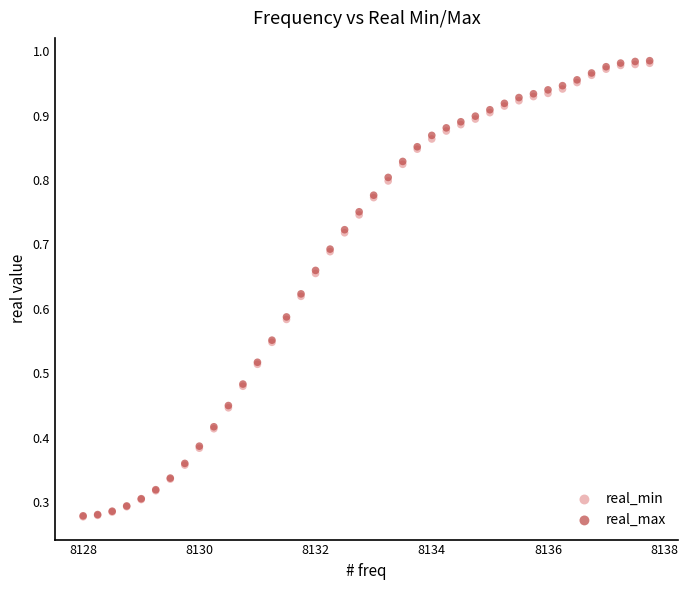

Which series has the widest spread of Y values?

real_max